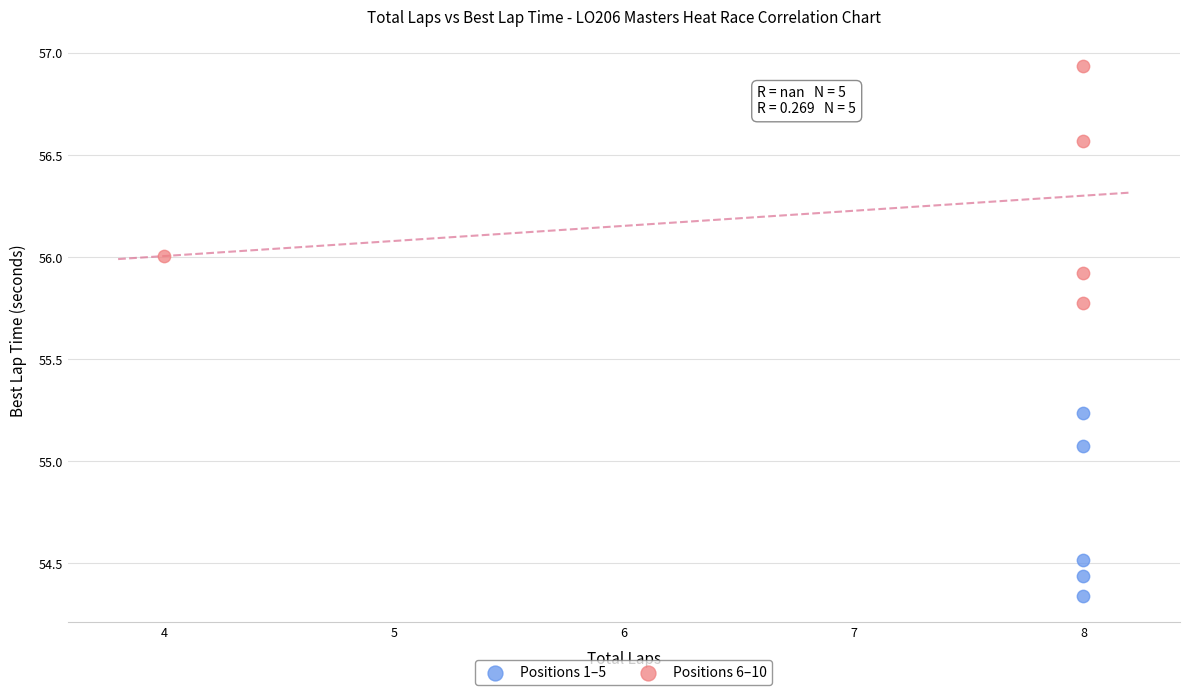

Which series contains the lowest Y value?

Positions 1–5